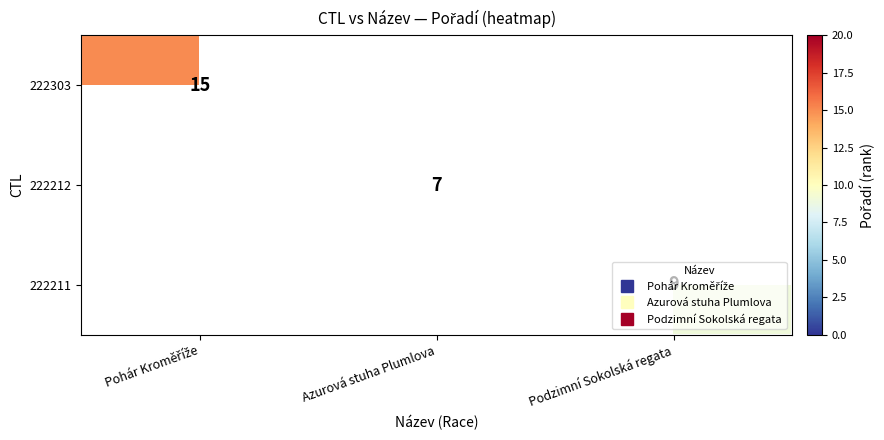

What is the greatest value displayed?

15.0